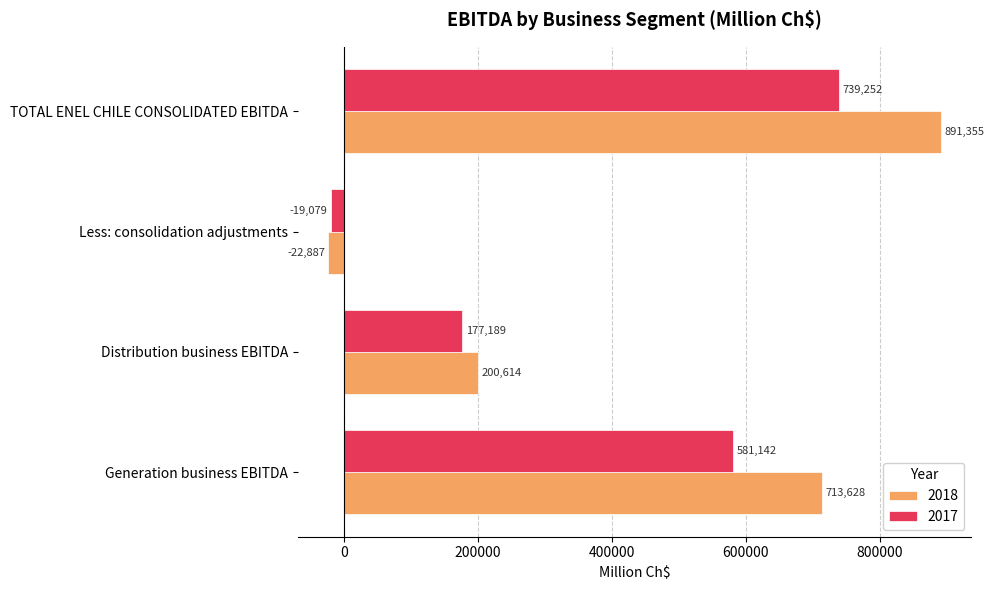

What is the total value across all series at Generation business EBITDA?

1294770.1